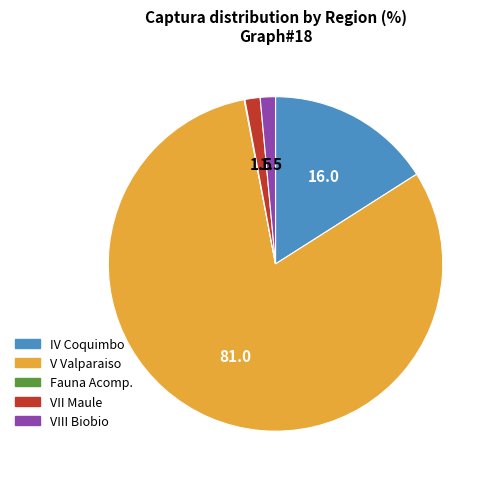

Does any single category account for the majority?

Yes